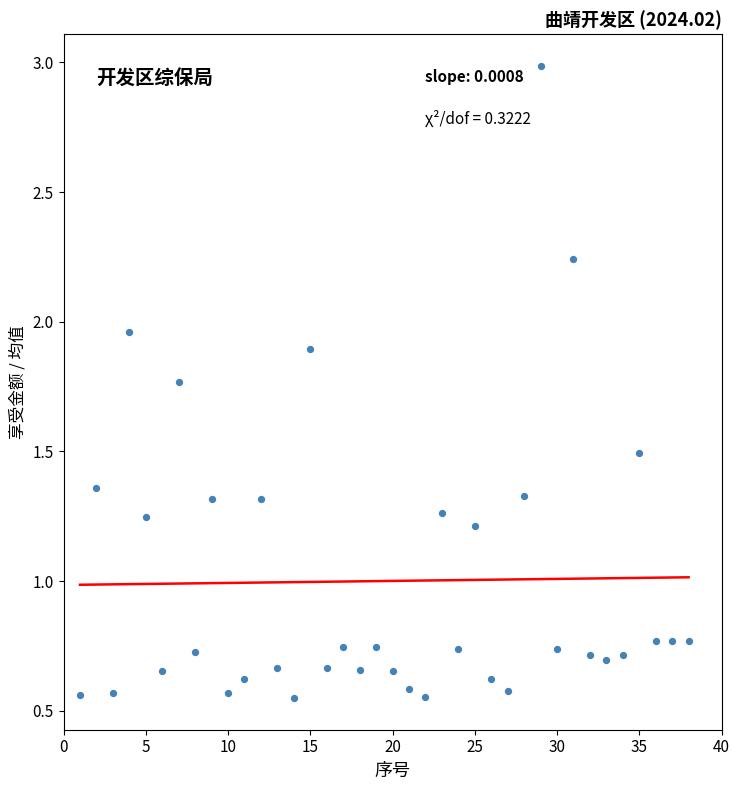

What is the range of Y values (max minus min)?

2.4